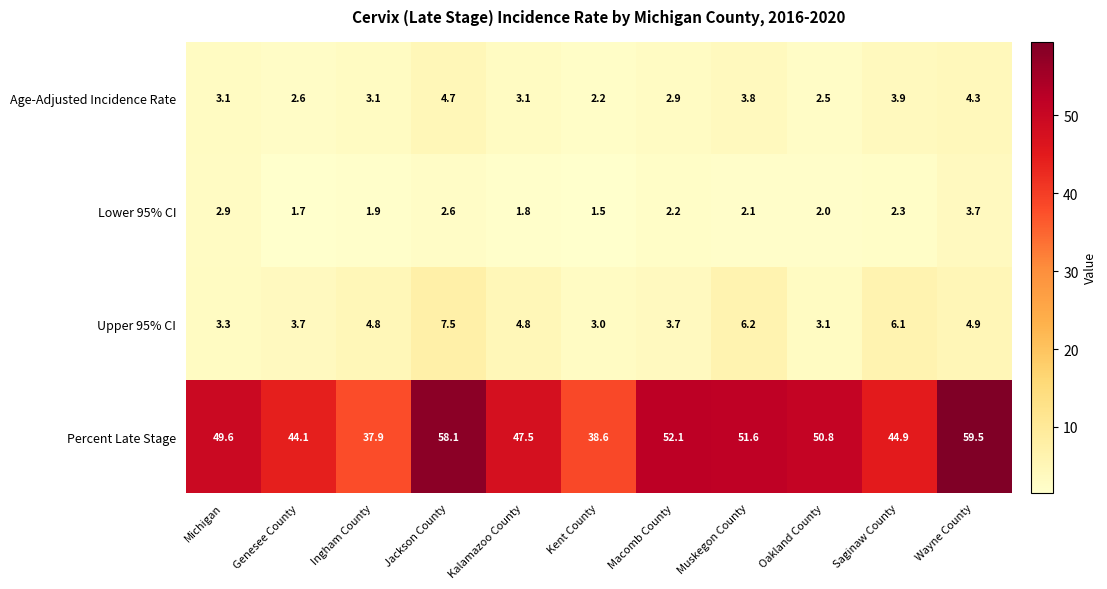

How many data points in Upper 95% CI are above 4?

6